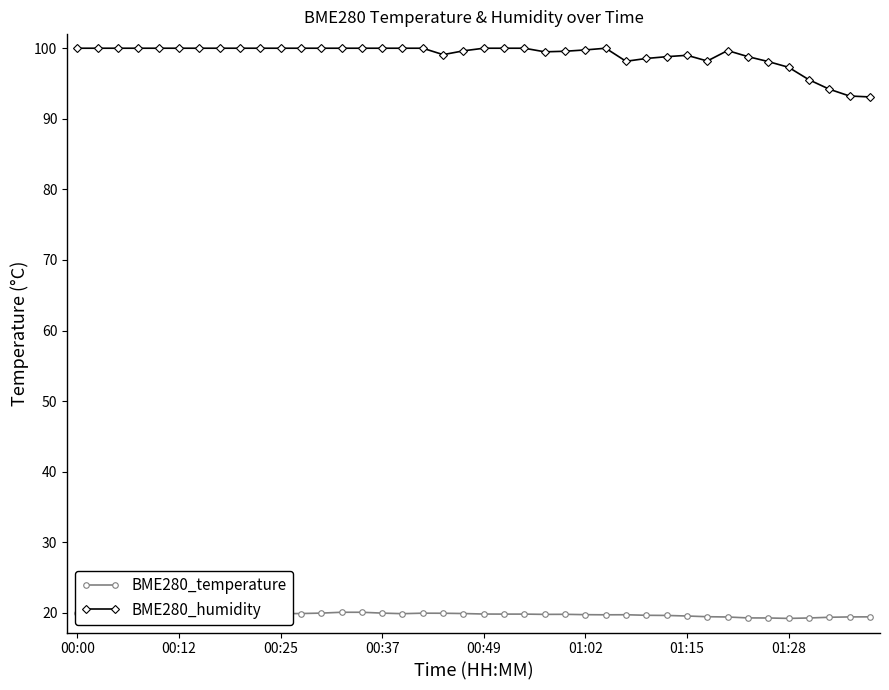

How many data points does each series have?

40